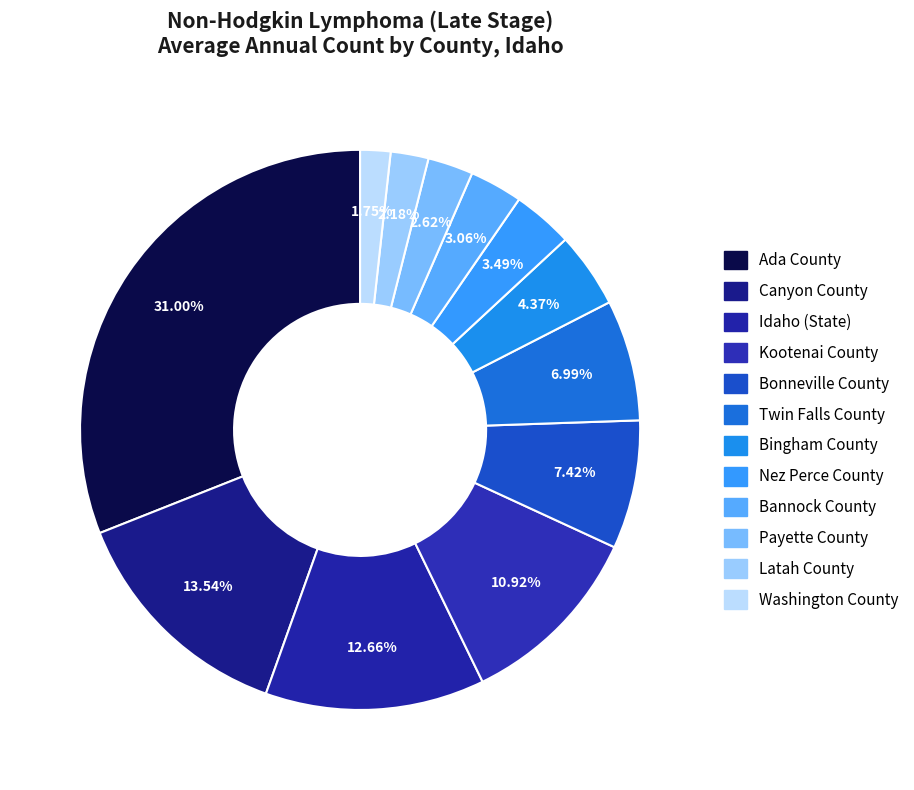

How many slices are in this pie chart?

12